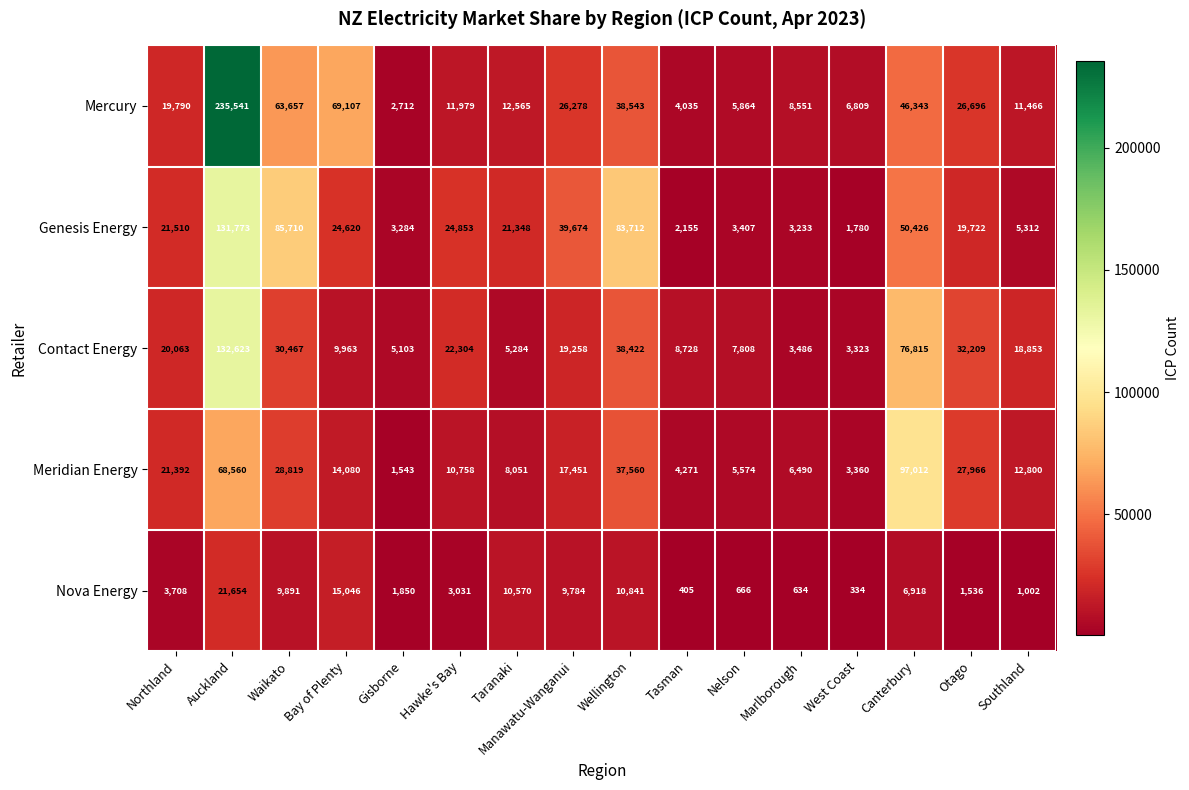

Rank the categories by Mercury value from lowest to highest.

Gisborne, Tasman, Nelson, West Coast, Marlborough, Southland, Hawke's Bay, Taranaki, Northland, Manawatu-Wanganui, Otago, Wellington, Canterbury, Waikato, Bay of Plenty, Auckland